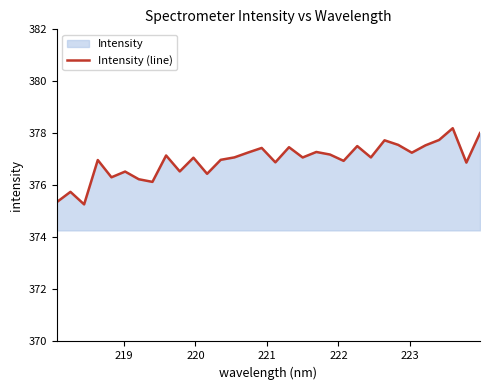

Count the number of data series in this chart.

1